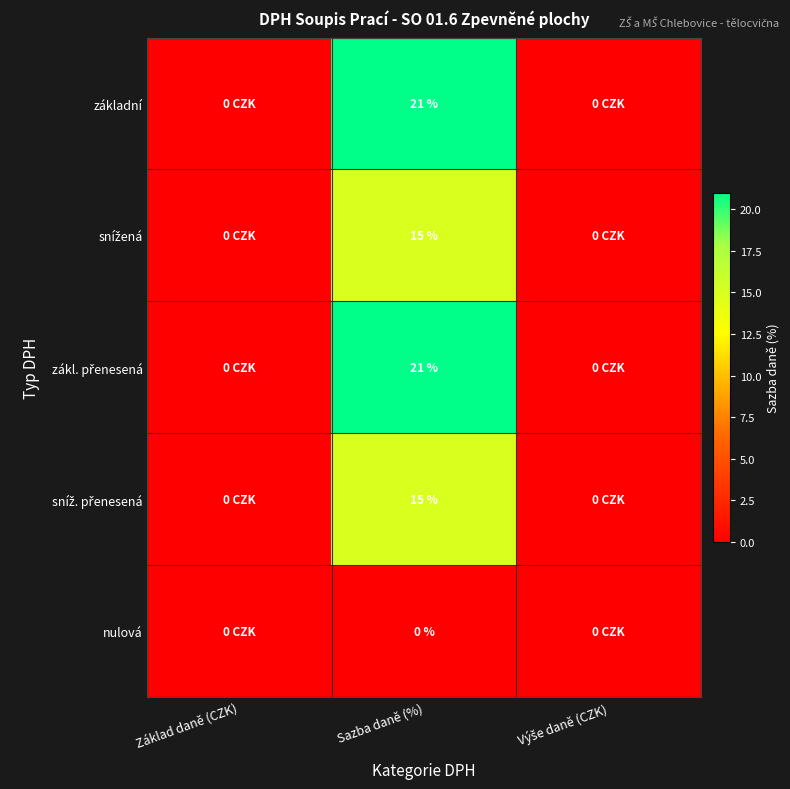

What is the difference between the highest and lowest values at Sazba daně (%)?

21